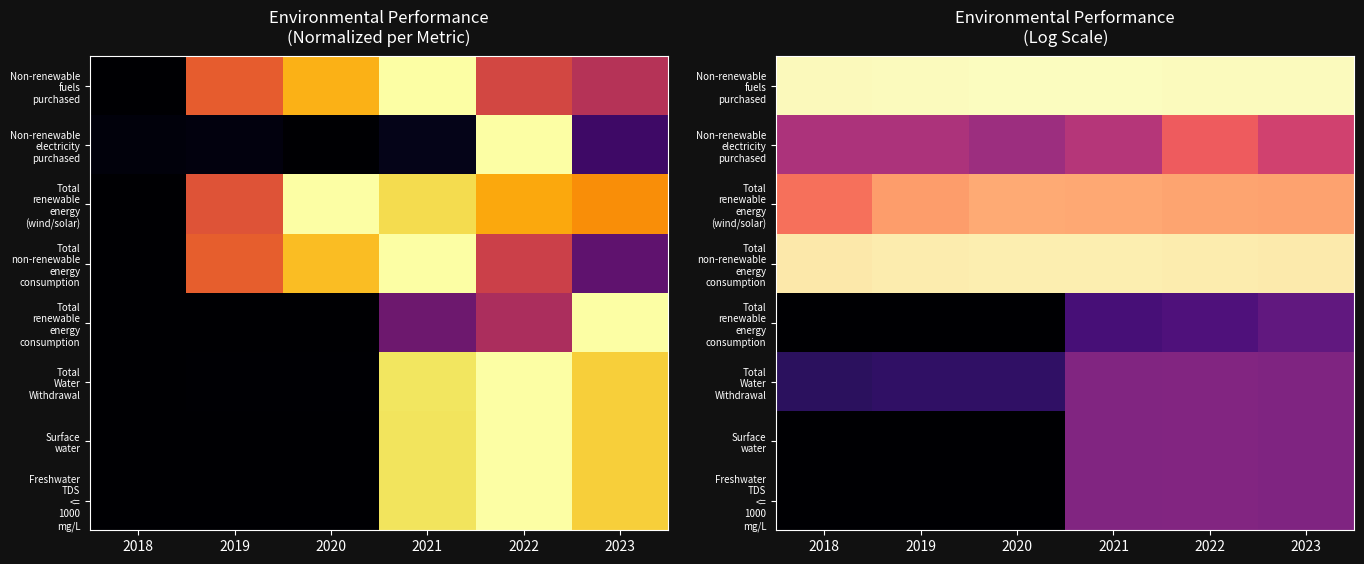

Where does the Surface water series first go above 6?

2021